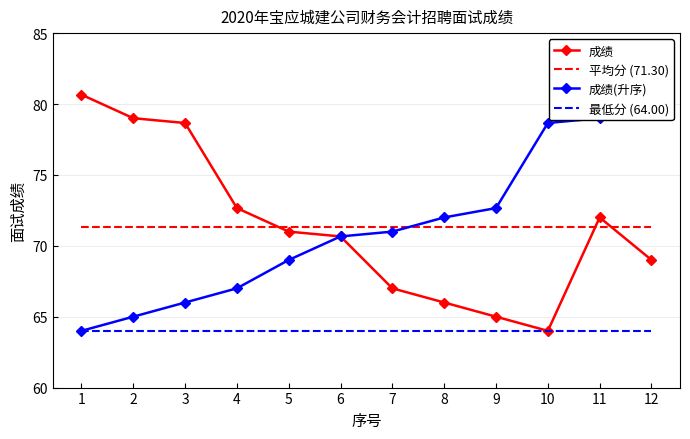

What is the average value of the 平均分 (71.30) series?

71.3